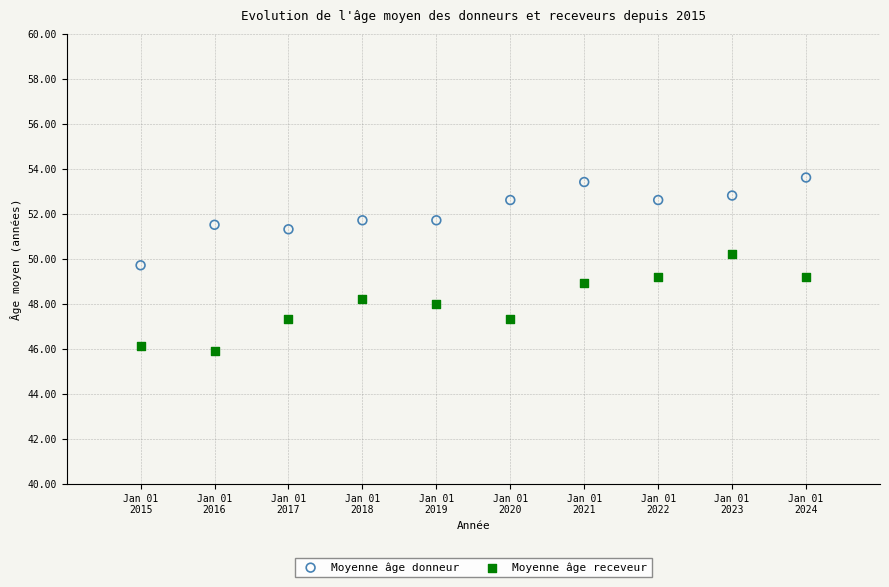

Which series contains the highest Y value?

Moyenne âge donneur